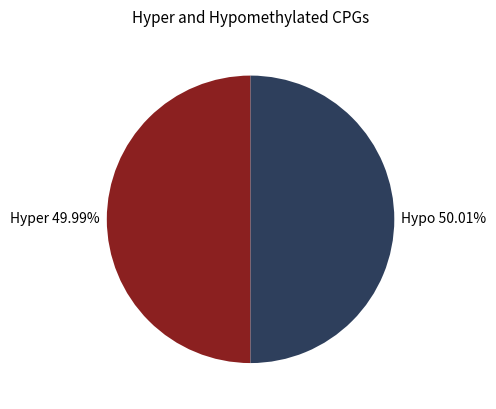

Is there any slice that represents more than half of the pie?

Yes